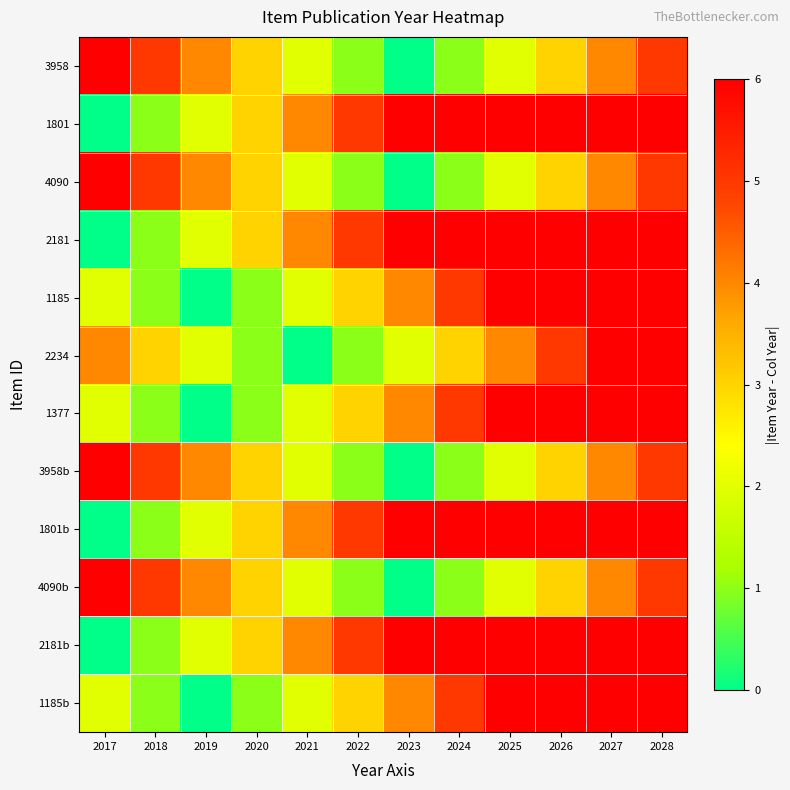

Between 2028 and 2025, which is larger?

2028